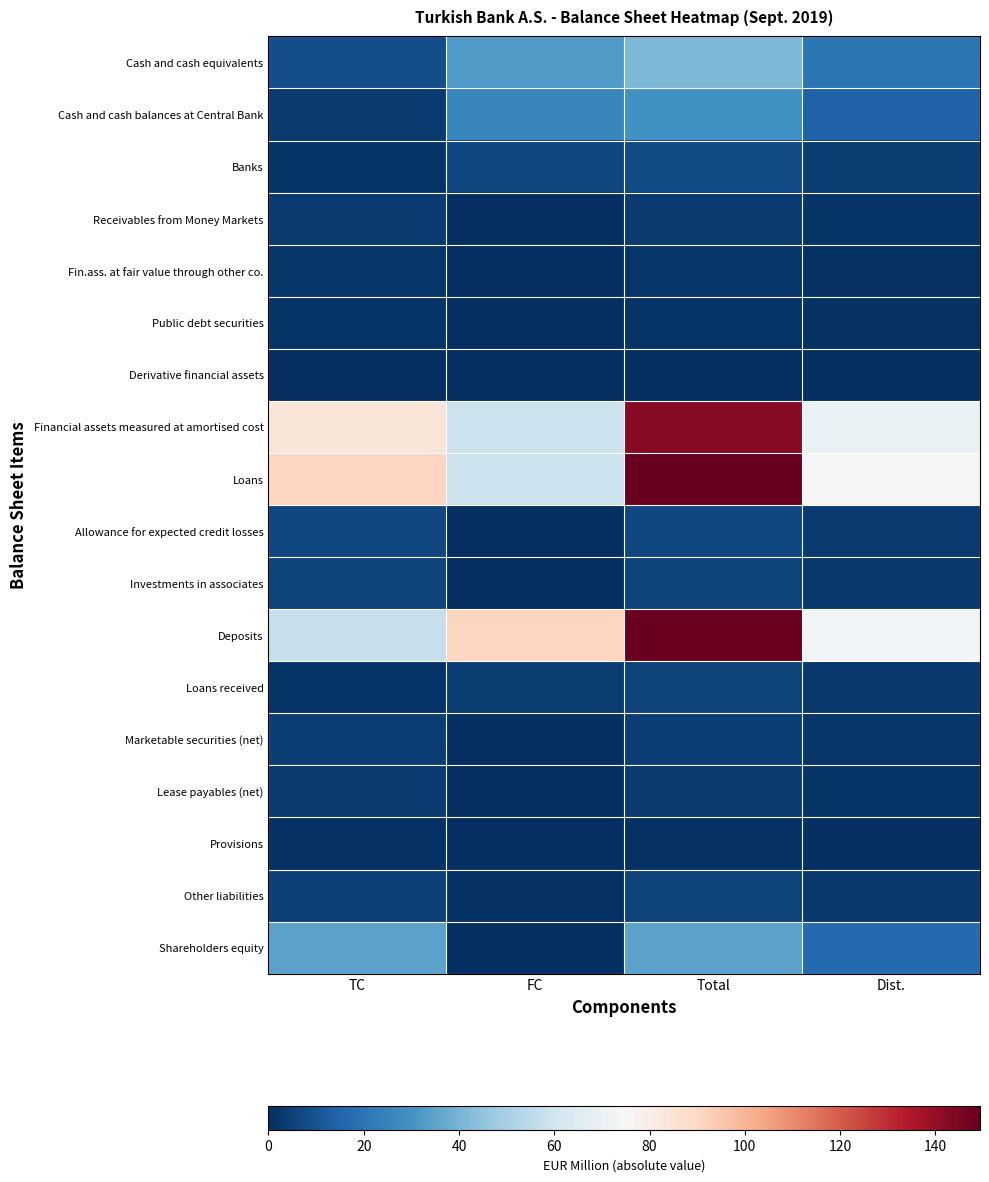

At which category is the sum across all series the highest?

Total